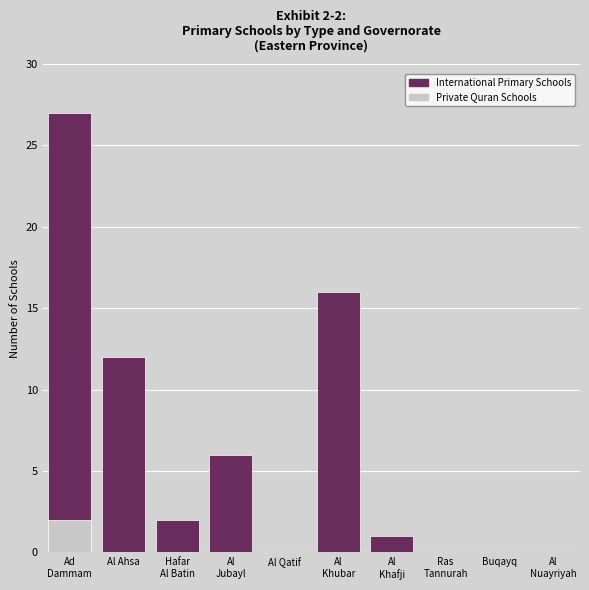

The Private Quran Schools series shows 0 at Al Ahsa. True or false?

True